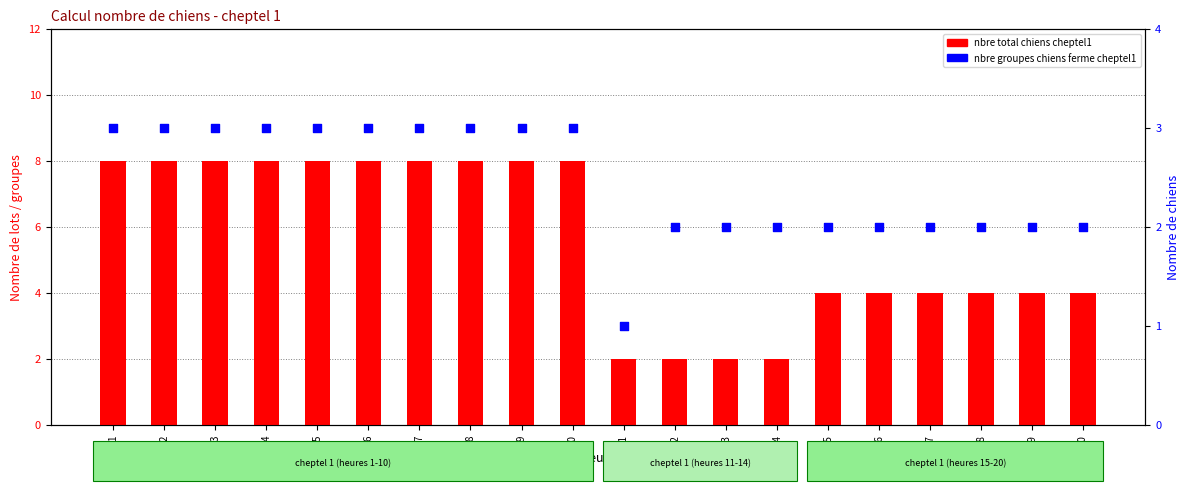

Which series reaches the minimum Y coordinate?

nbre groupes chiens ferme cheptel1